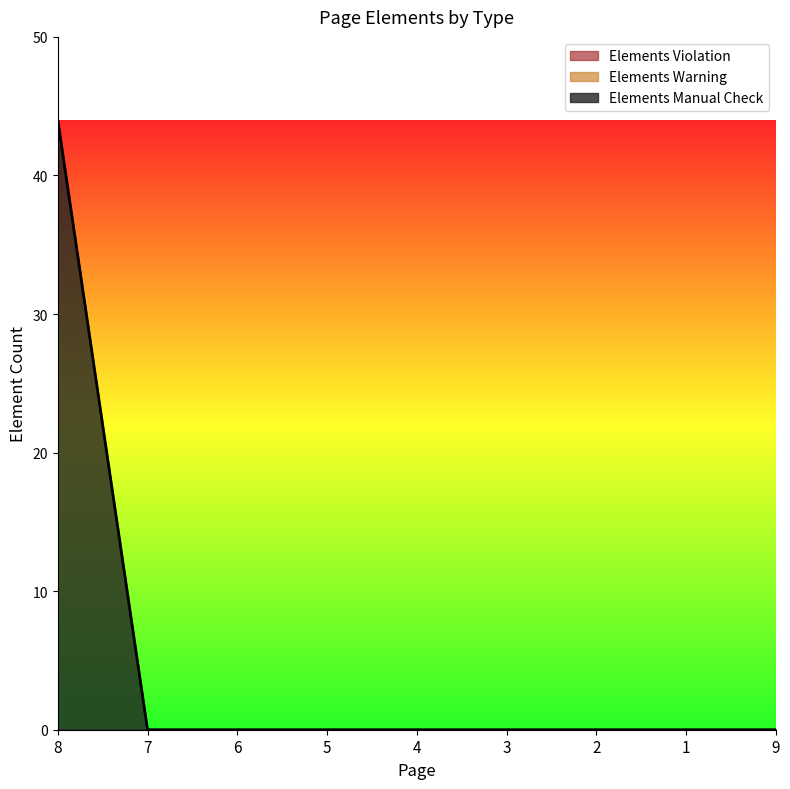

What position from the left is 3?

6